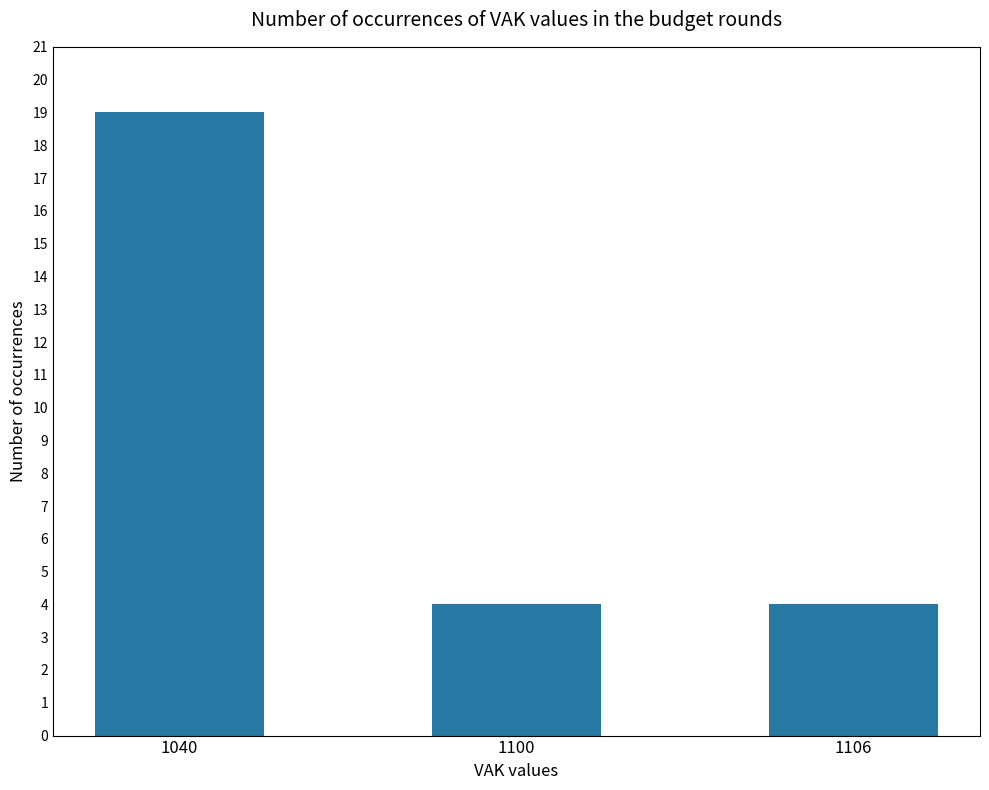

What is the smallest value displayed?

4